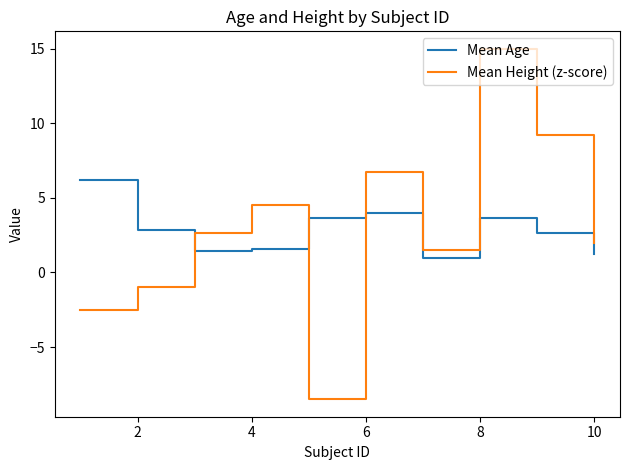

What is the greatest value displayed?

15.0